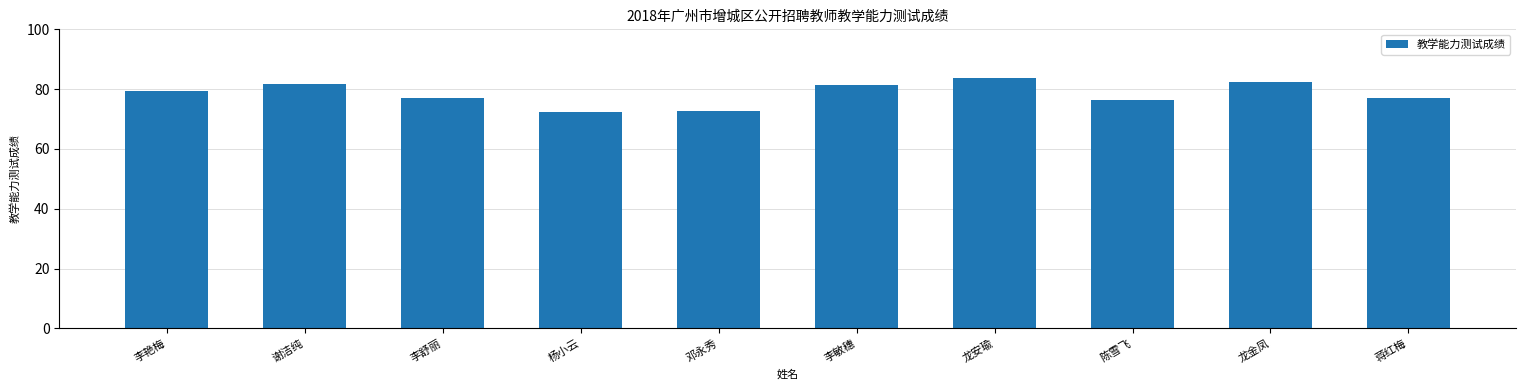

What position from the left is 蒋红梅?

10